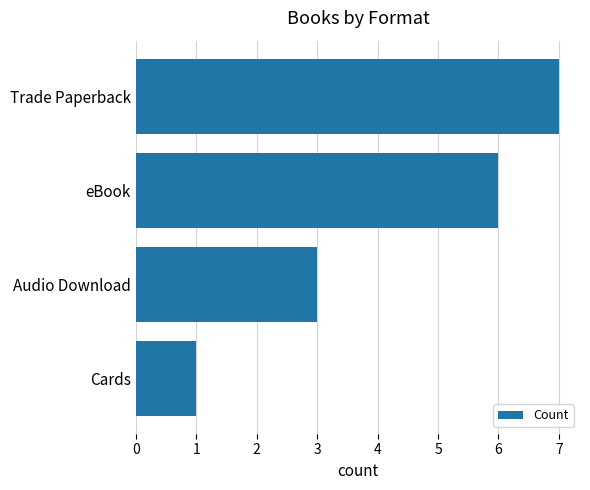

What is the minimum value shown in the chart?

1